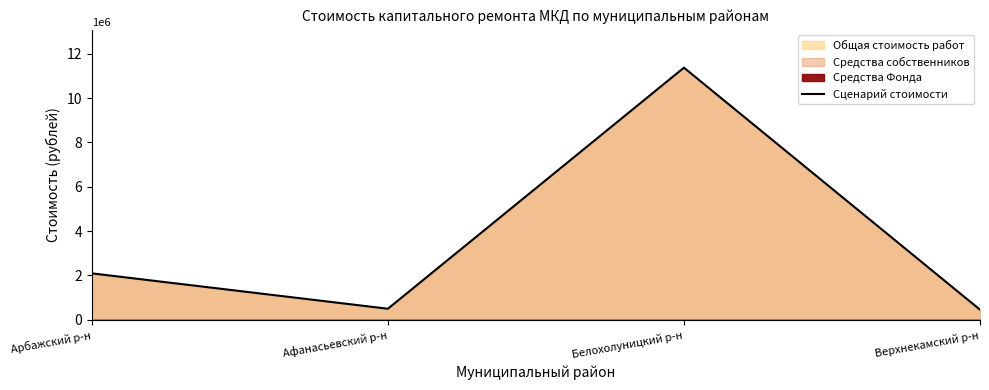

Rank the categories by value from lowest to highest.

Верхнекамский р-н, Афанасьевский р-н, Арбажский р-н, Белохолуницкий р-н